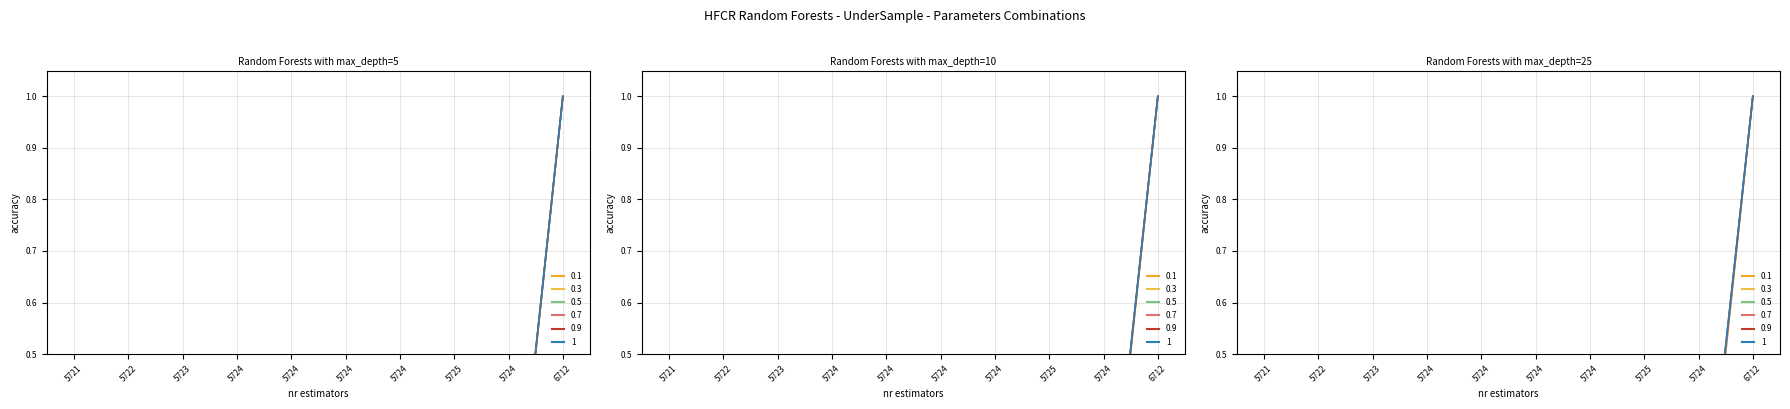

Which series has the largest range (max minus min)?

0.1